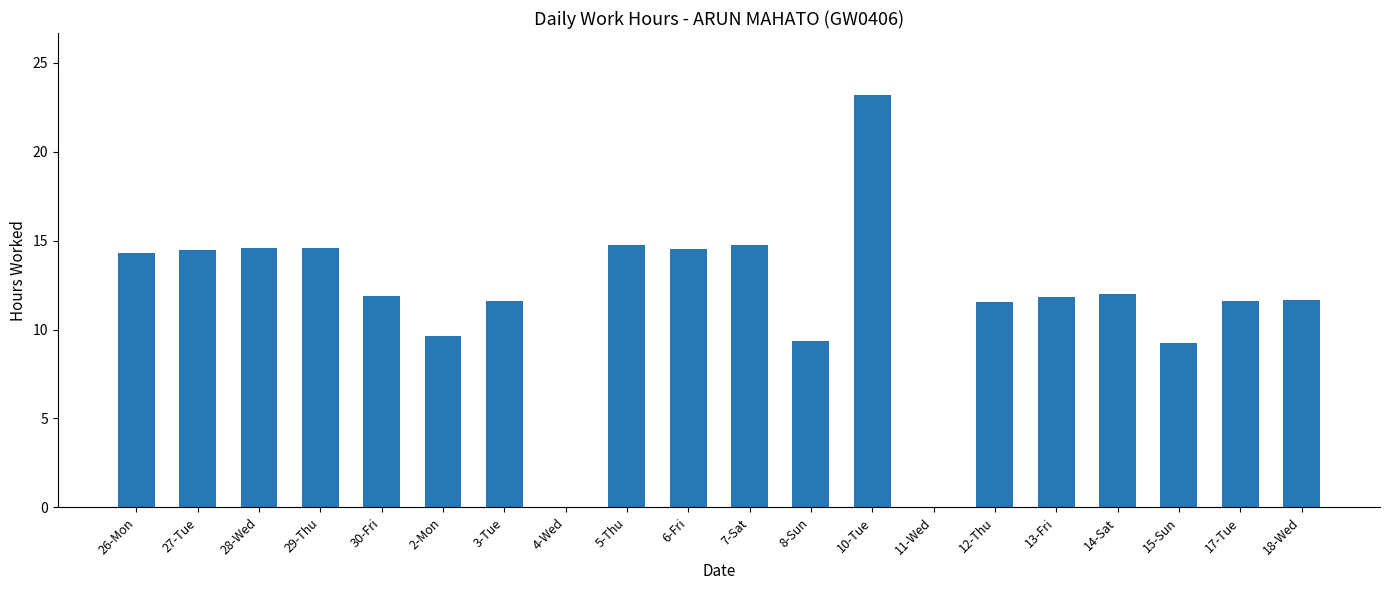

The value at 5-Thu is 14.7. True or false?

True